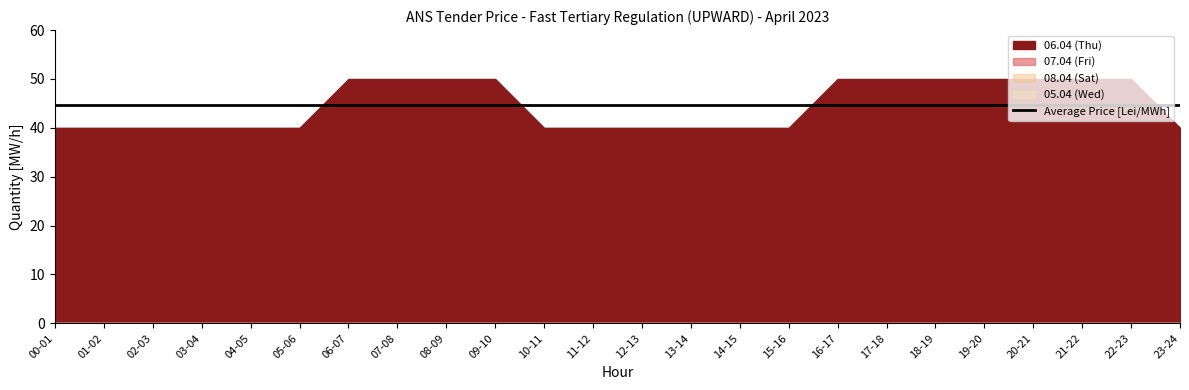

At which category is the sum across all series the highest?

06-07